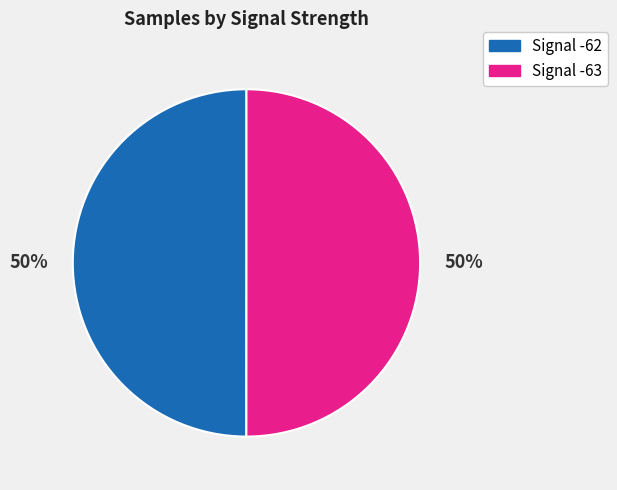

To the nearest percent, what is the average slice percentage?

50%